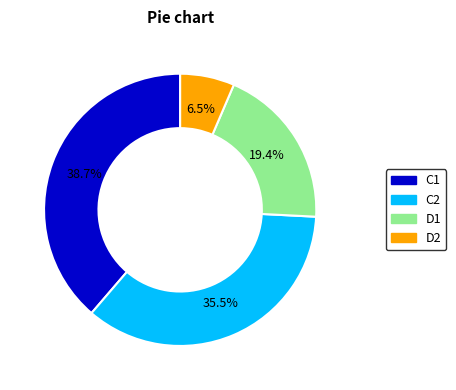

Approximately how many times larger is the value at C1 compared to D1?

2.0